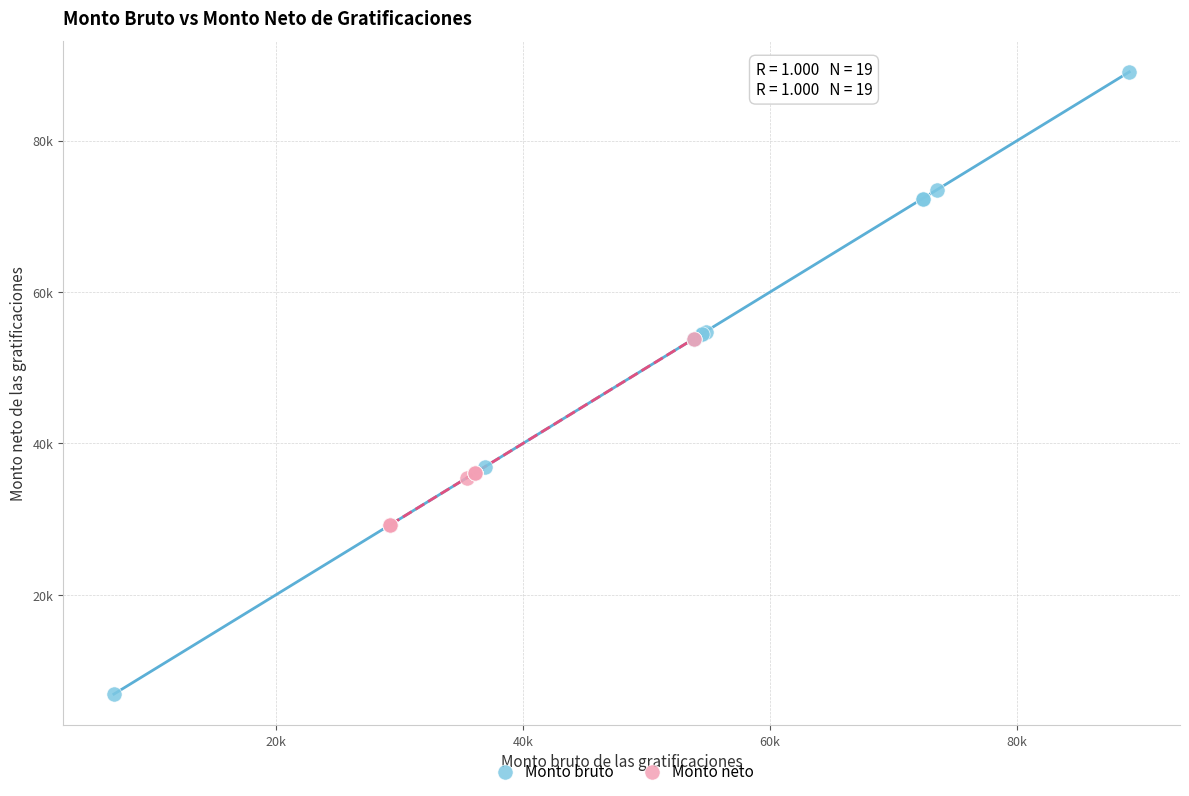

Which series contains the highest Y value?

Monto bruto